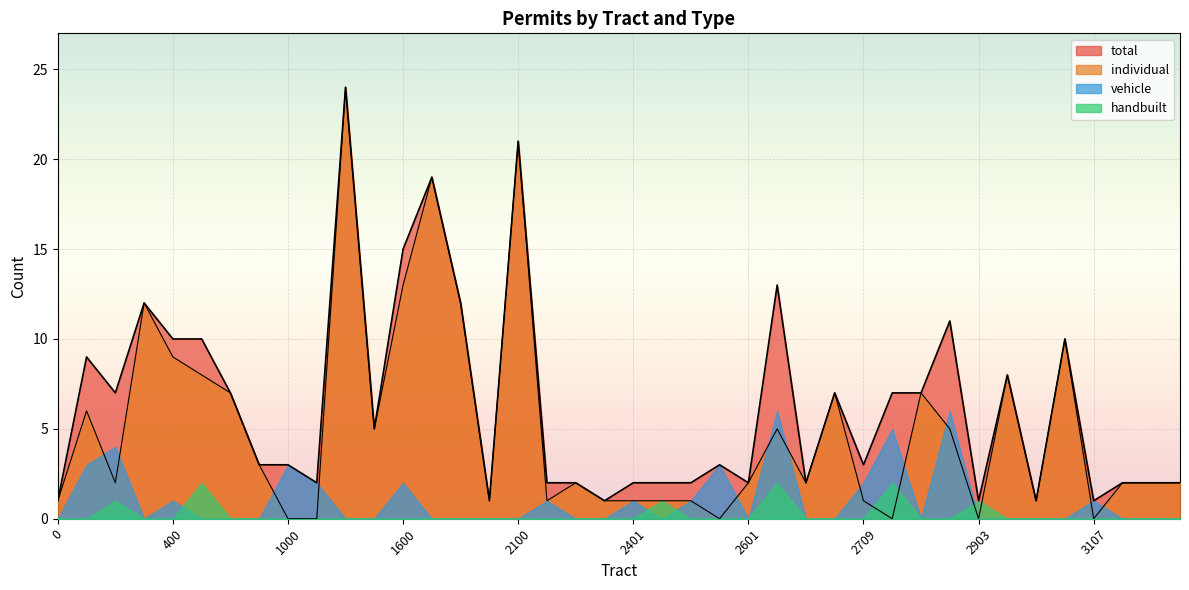

True or false: total has a value of 2 at 2501.

True